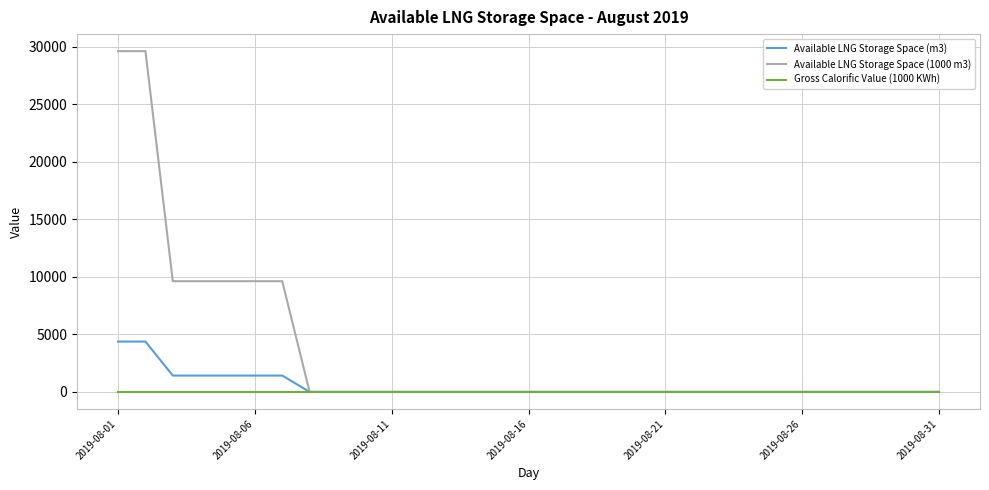

Which series has the largest total across all categories?

Available LNG Storage Space (1000 m3)